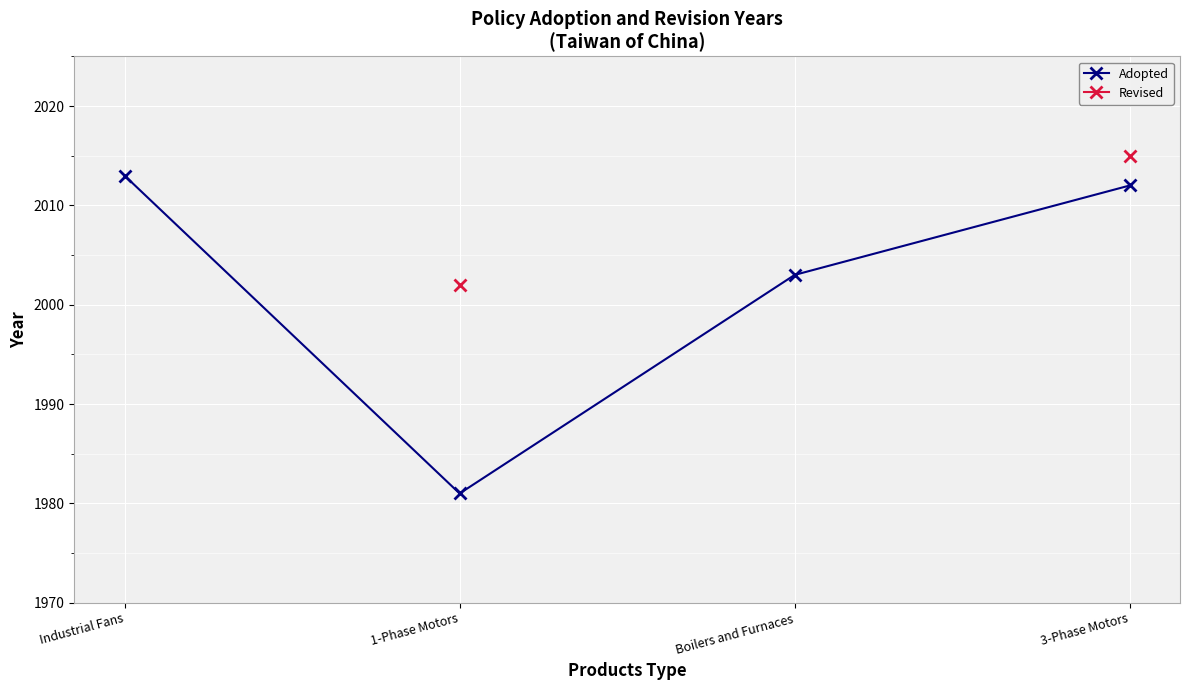

Is the value of Revised at Industrial Fans greater than the value of Adopted at 1-Phase Motors?

No